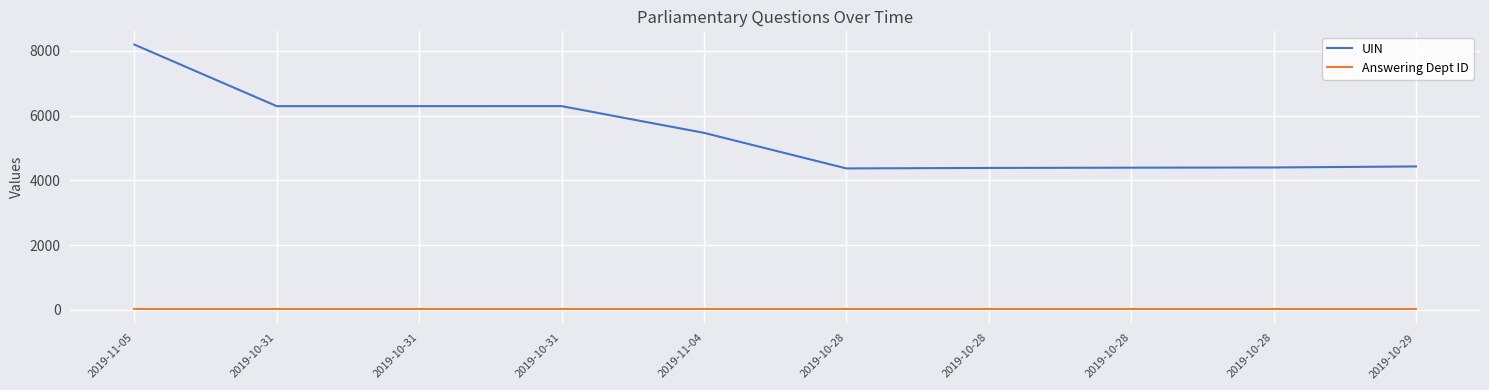

True or false: Answering Dept ID and UIN cross at least once.

False